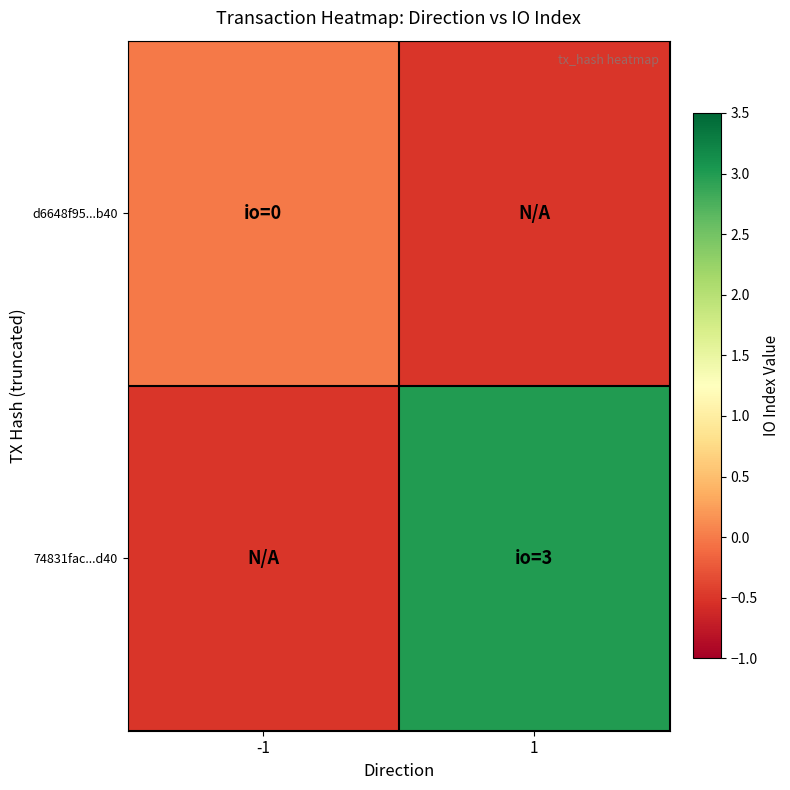

Rank the series by their average value, from lowest to highest.

d6648f95...b40, 74831fac...d40